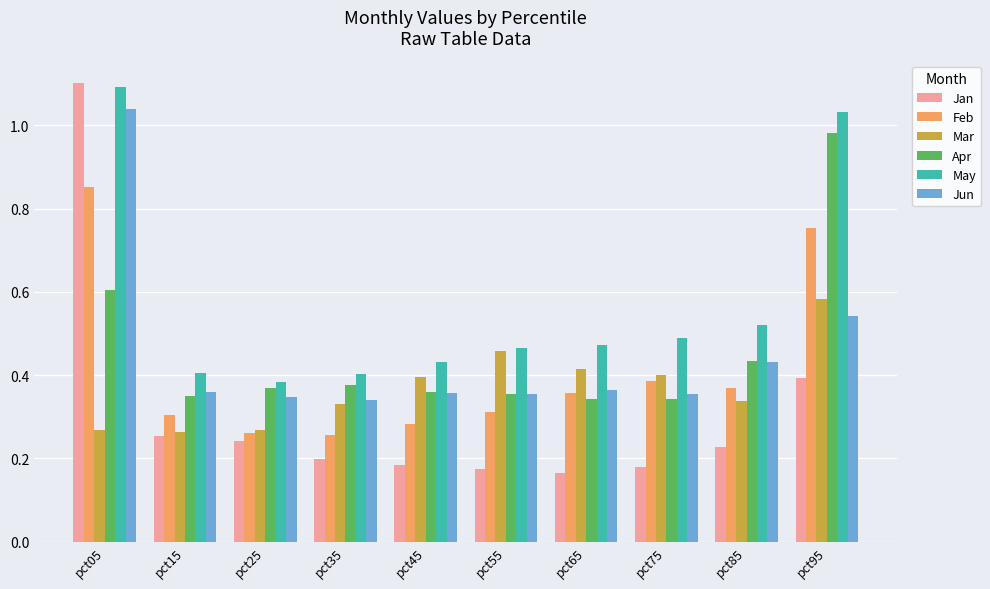

Which series has the largest total across all categories?

May